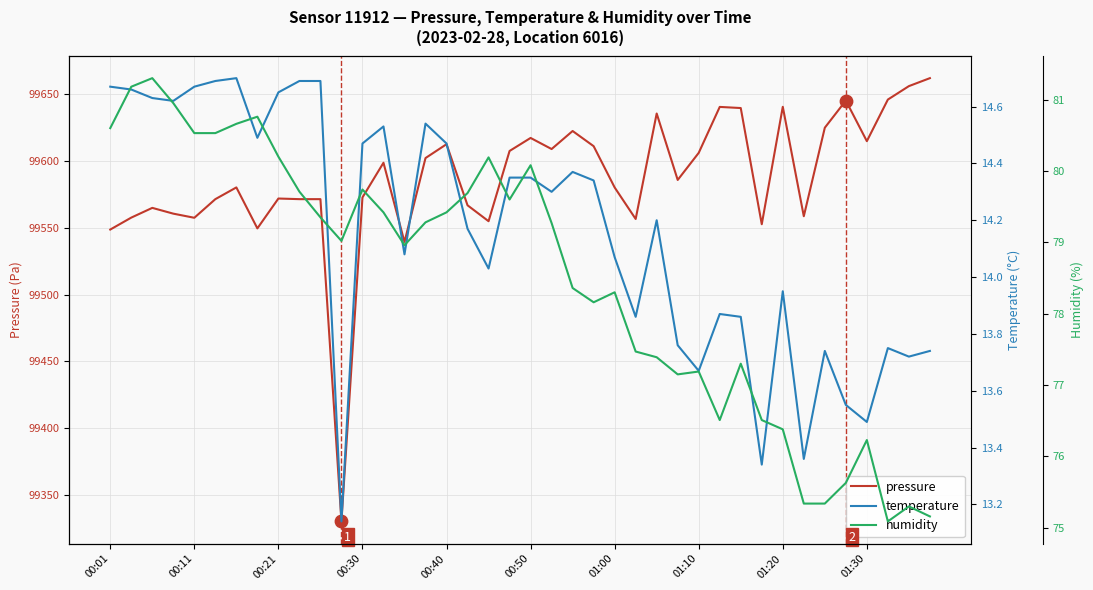

At which category is the sum across all series the highest?

39